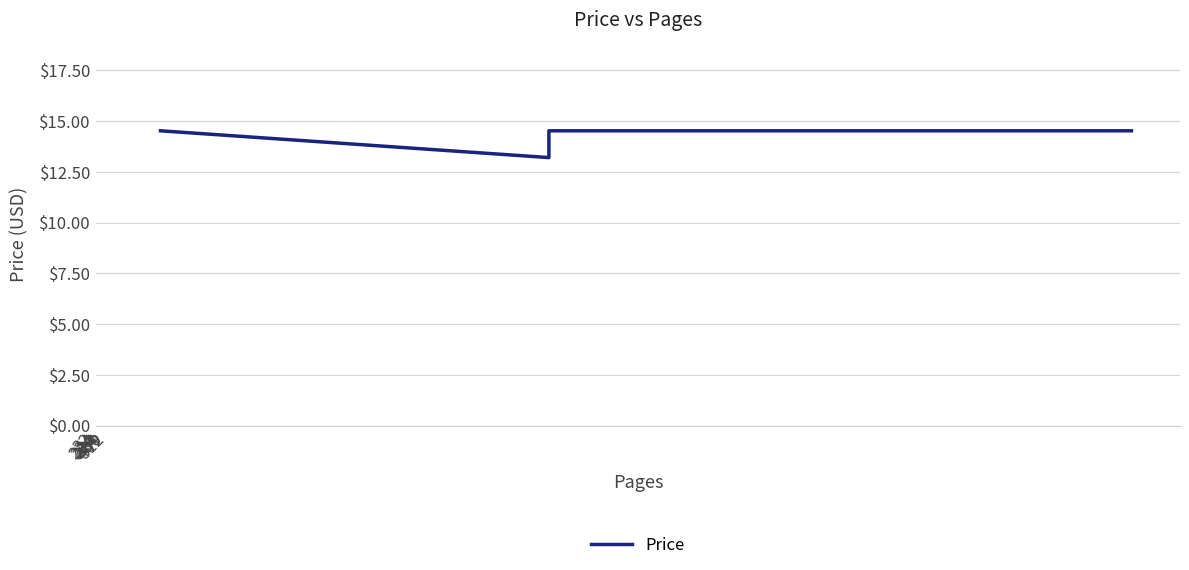

What is the value of the 7th point from the left?

14.5